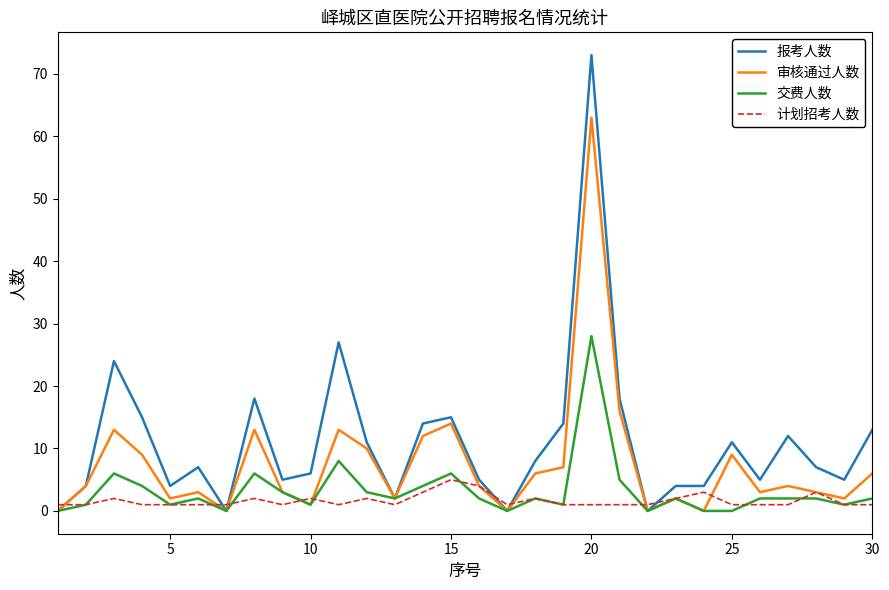

List the series in order of their overall mean, highest first.

报考人数, 审核通过人数, 交费人数, 计划招考人数